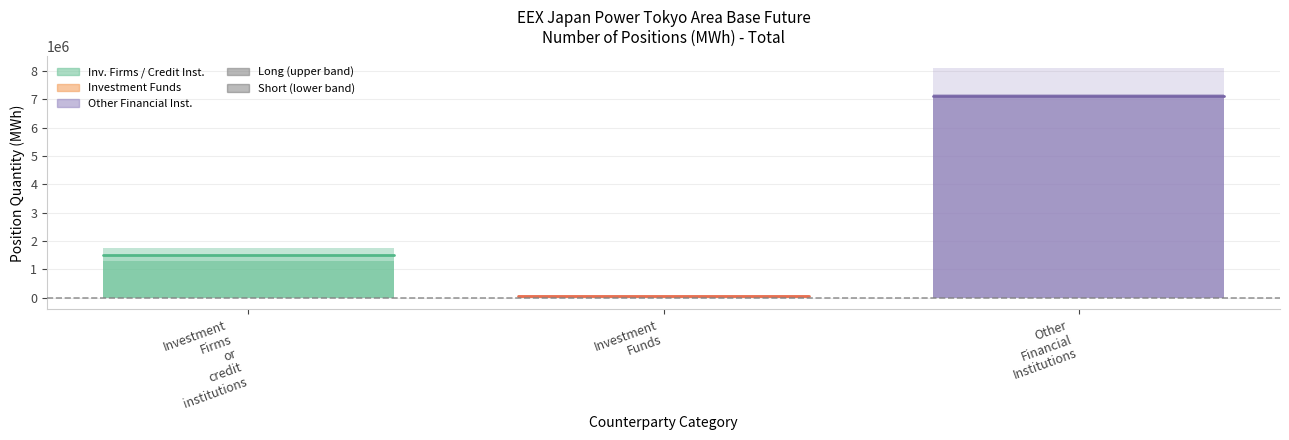

What is the difference between the maximum and minimum values in the Short series?

7092662.9